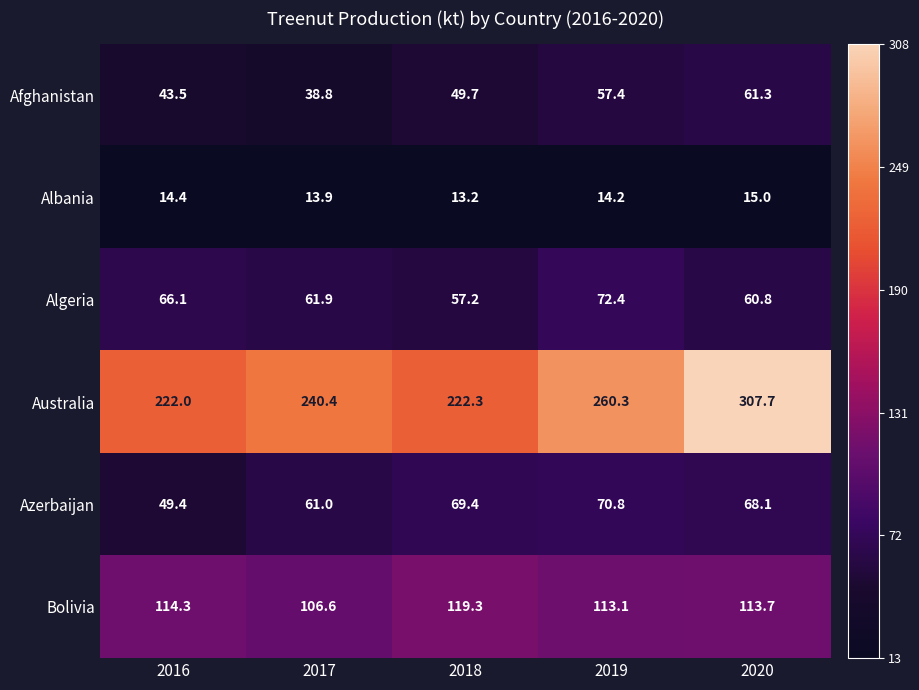

Which series has the largest total across all categories?

Australia